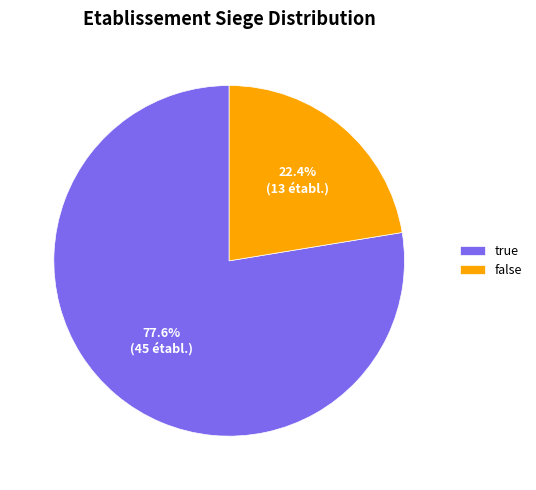

Is it true that false is 22% of the pie?

True